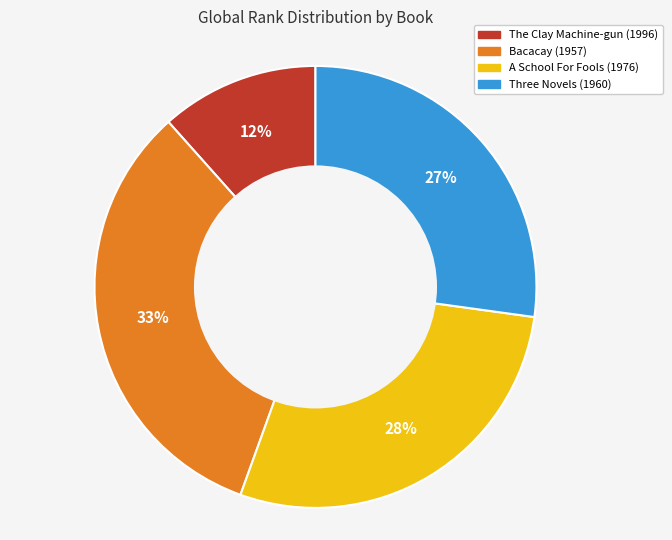

How many segments does this pie chart have?

4